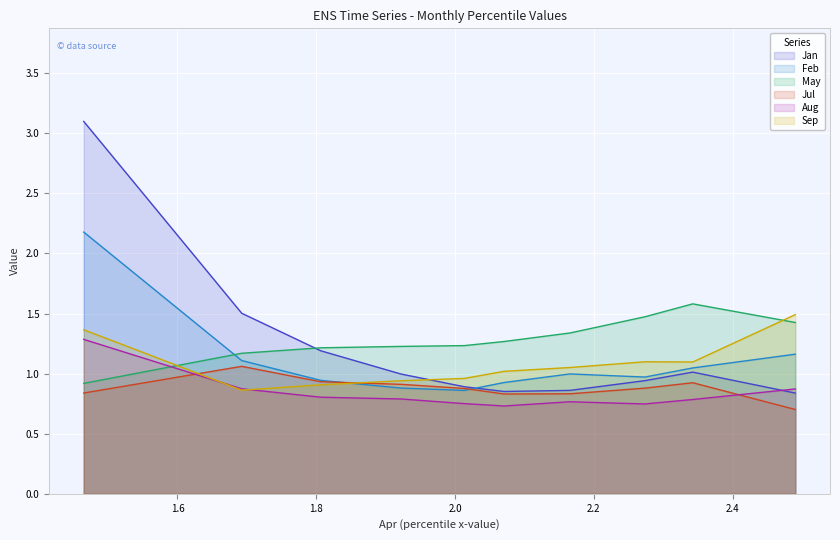

How many intersections are there between Aug and Sep?

2